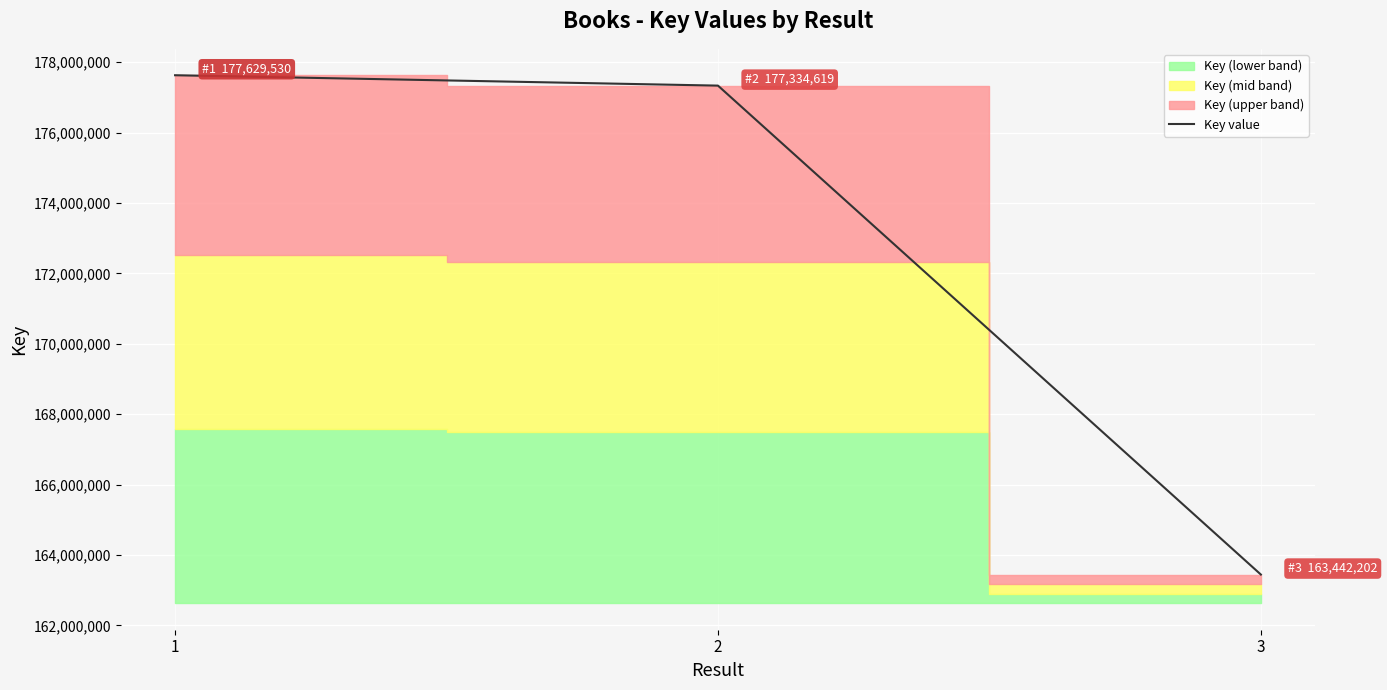

Rank the categories by value from lowest to highest.

3, 2, 1